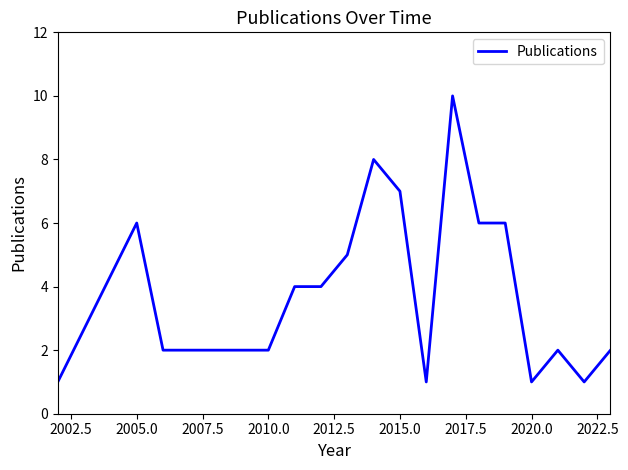

What is the maximum value shown in the chart?

10